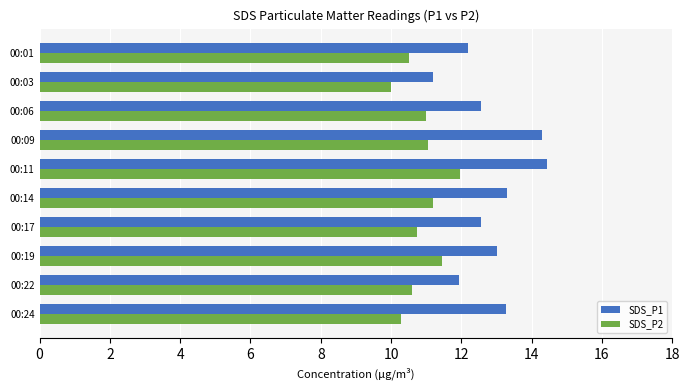

Is it true that SDS_P2 equals 10.6 at 00:22?

True